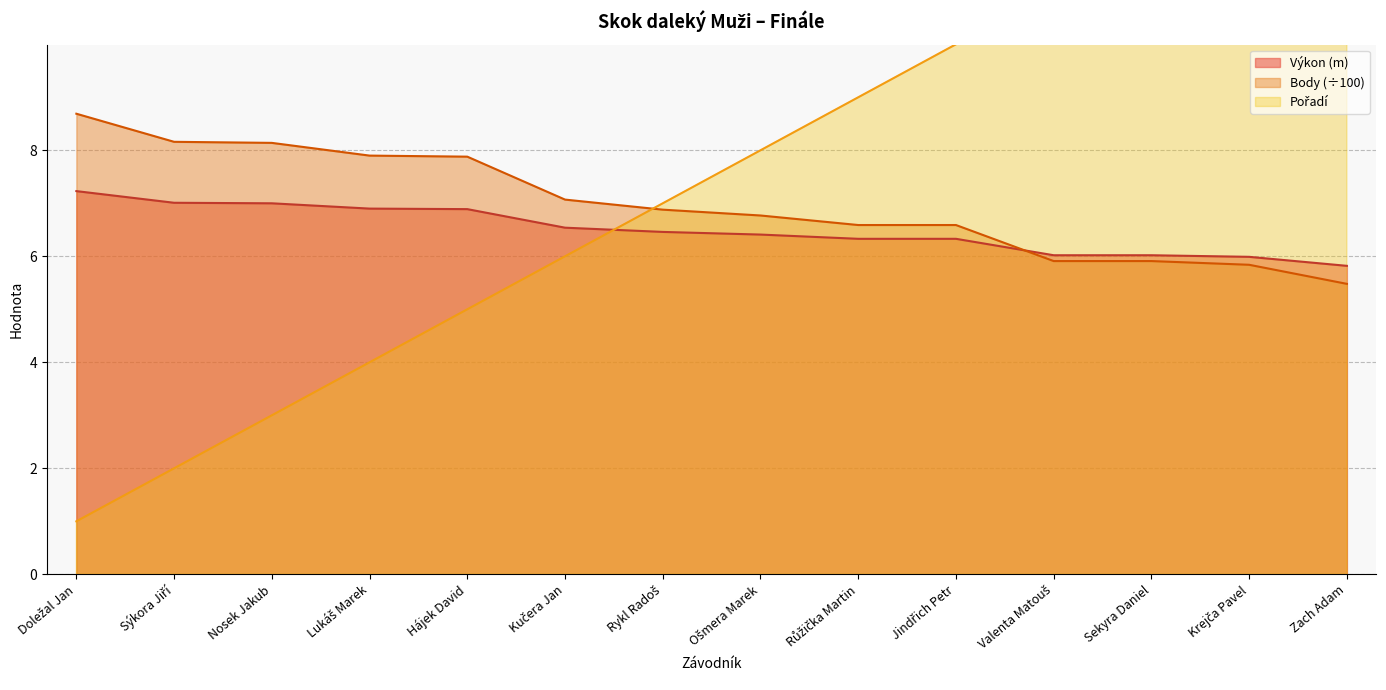

What is the total value across all series at Jindřich Petr?

22.9